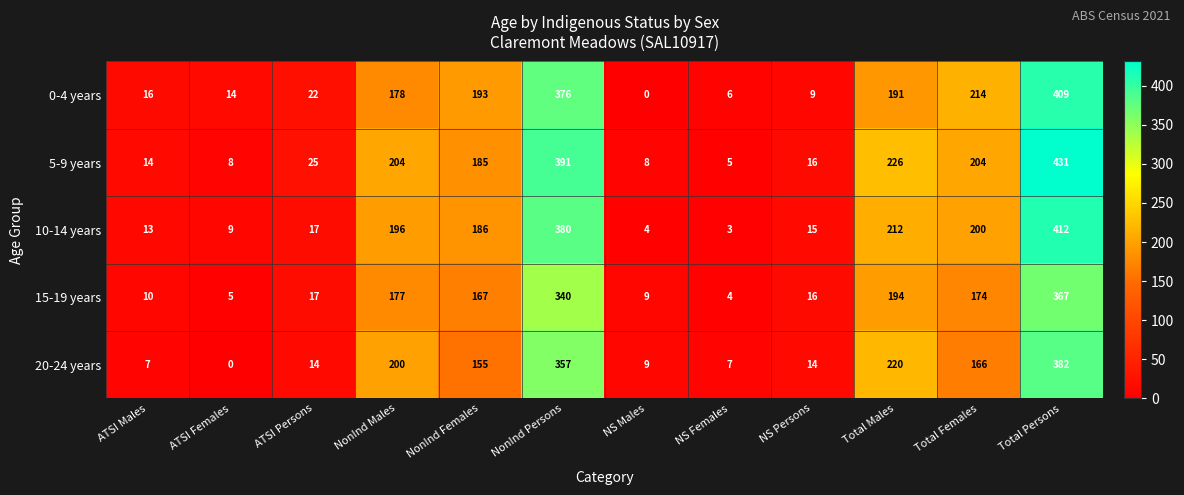

What is the difference between the highest and lowest values at Total Females?

48